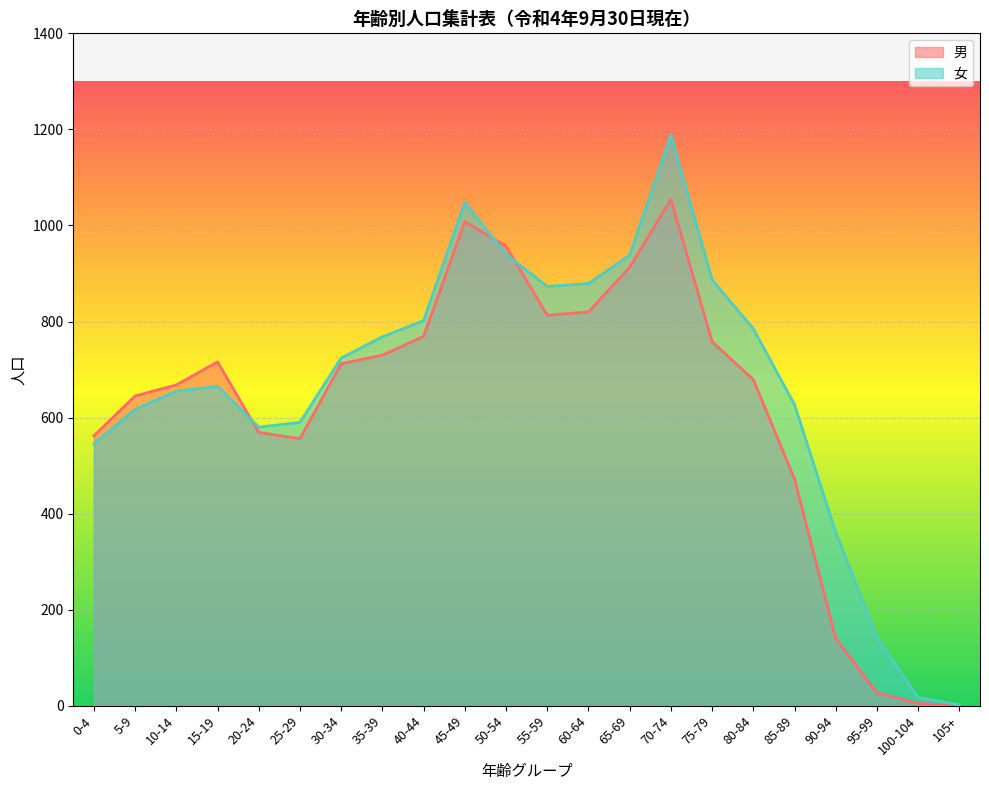

What is the difference between the maximum and minimum values in the 男 series?

1054